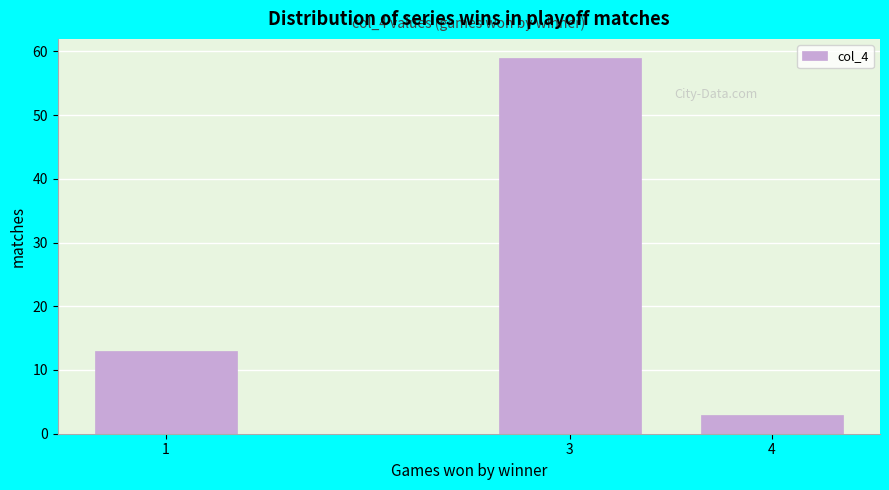

Reading left to right, list all the values displayed in this chart.

13	59	3